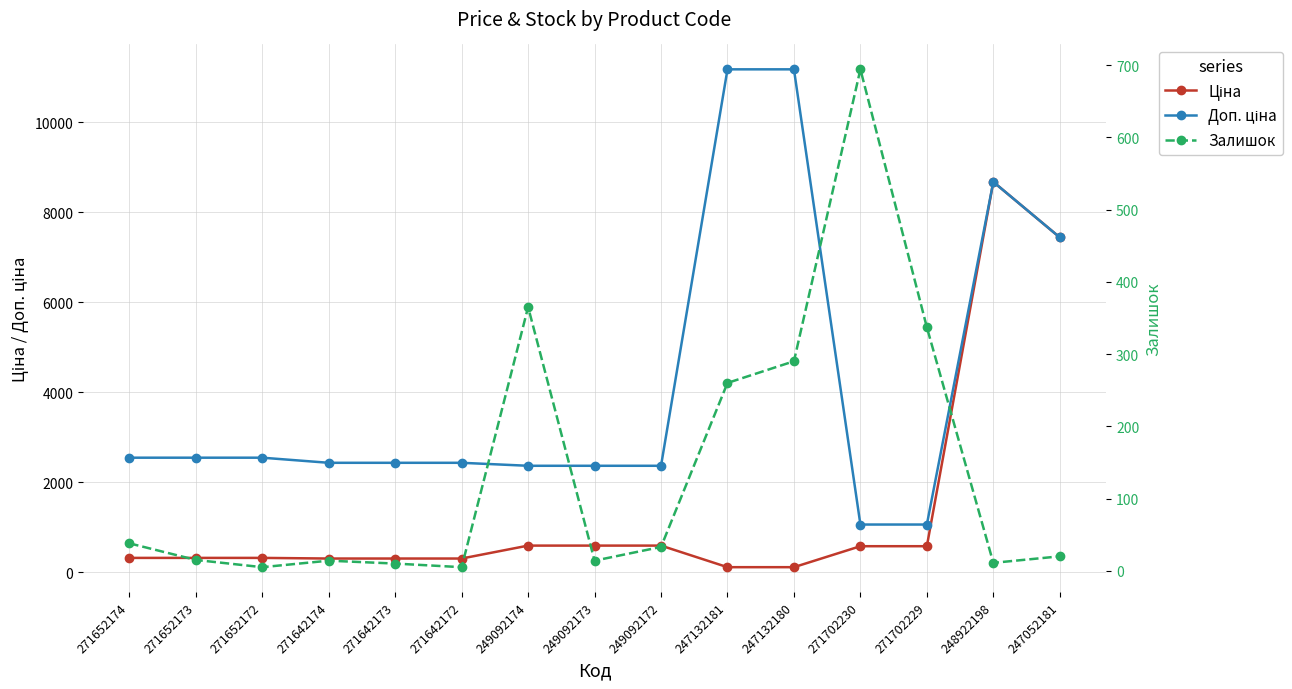

Reading right to left, transcribe all the data shown in this chart.

Ціна: 7444.6	8679.5	578.1	578.1	111.8	111.8	591.6	591.6	591.6	304.1	304.1	304.1	318.3	318.3	318.3
Доп. ціна: 7444.6	8679.5	1060.0	1060.0	11182.0	11182.0	2366.5	2366.5	2366.5	2432.8	2432.8	2432.8	2546.4	2546.4	2546.4
Залишок: 20.0	11.0	337.0	694.0	290.0	260.0	33.0	14.0	365.0	5.0	10.0	14.0	5.0	15.0	38.0